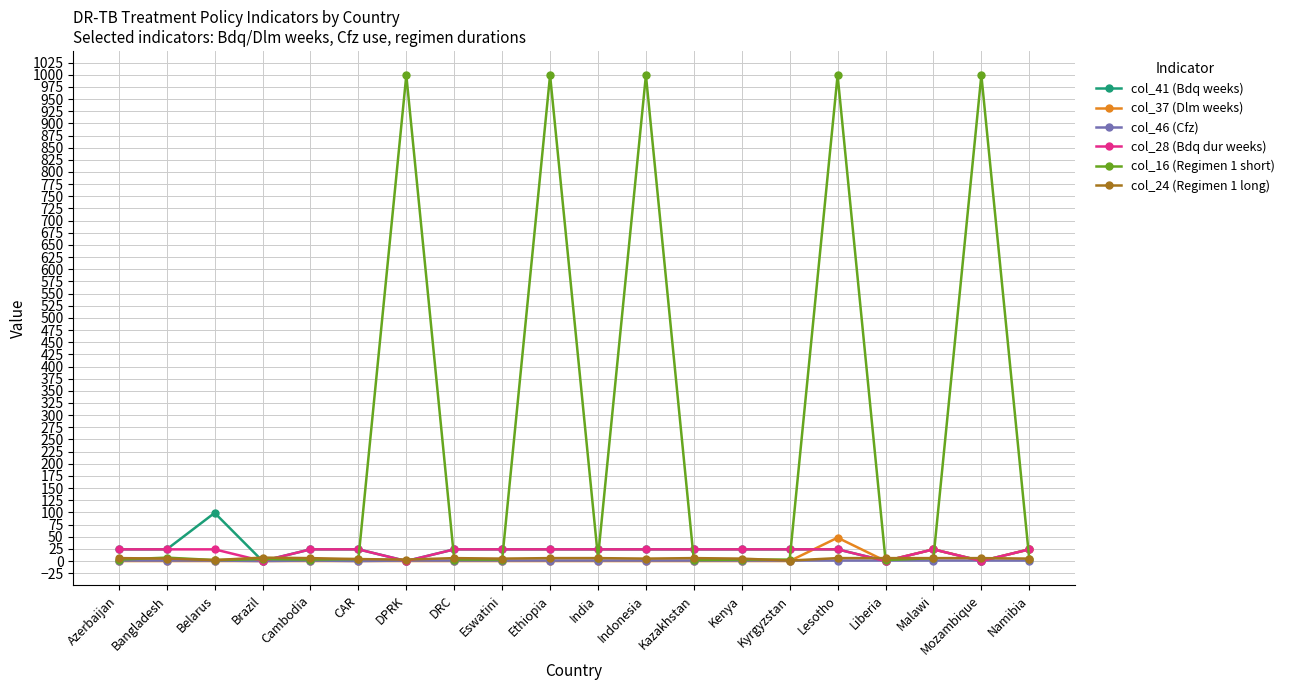

Does the chart display data point markers on the line(s)?

Yes